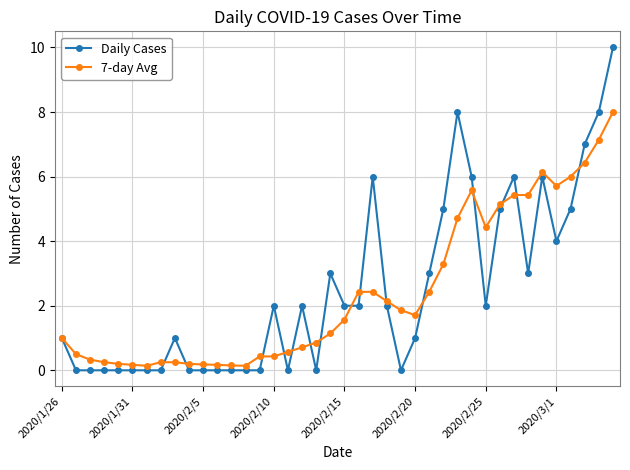

Which series has the widest spread of values?

Daily Cases